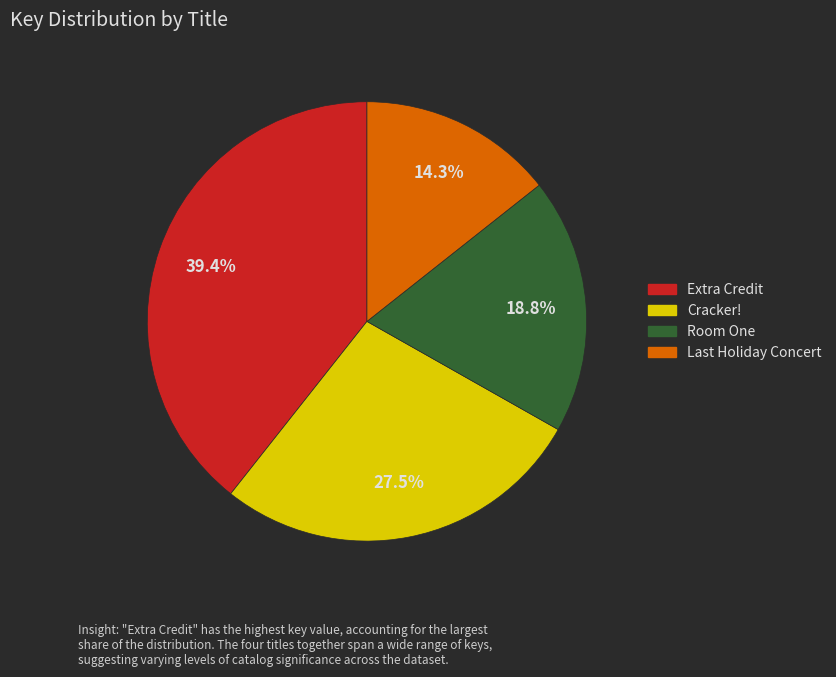

To the nearest percent, what portion does Extra Credit represent?

39%